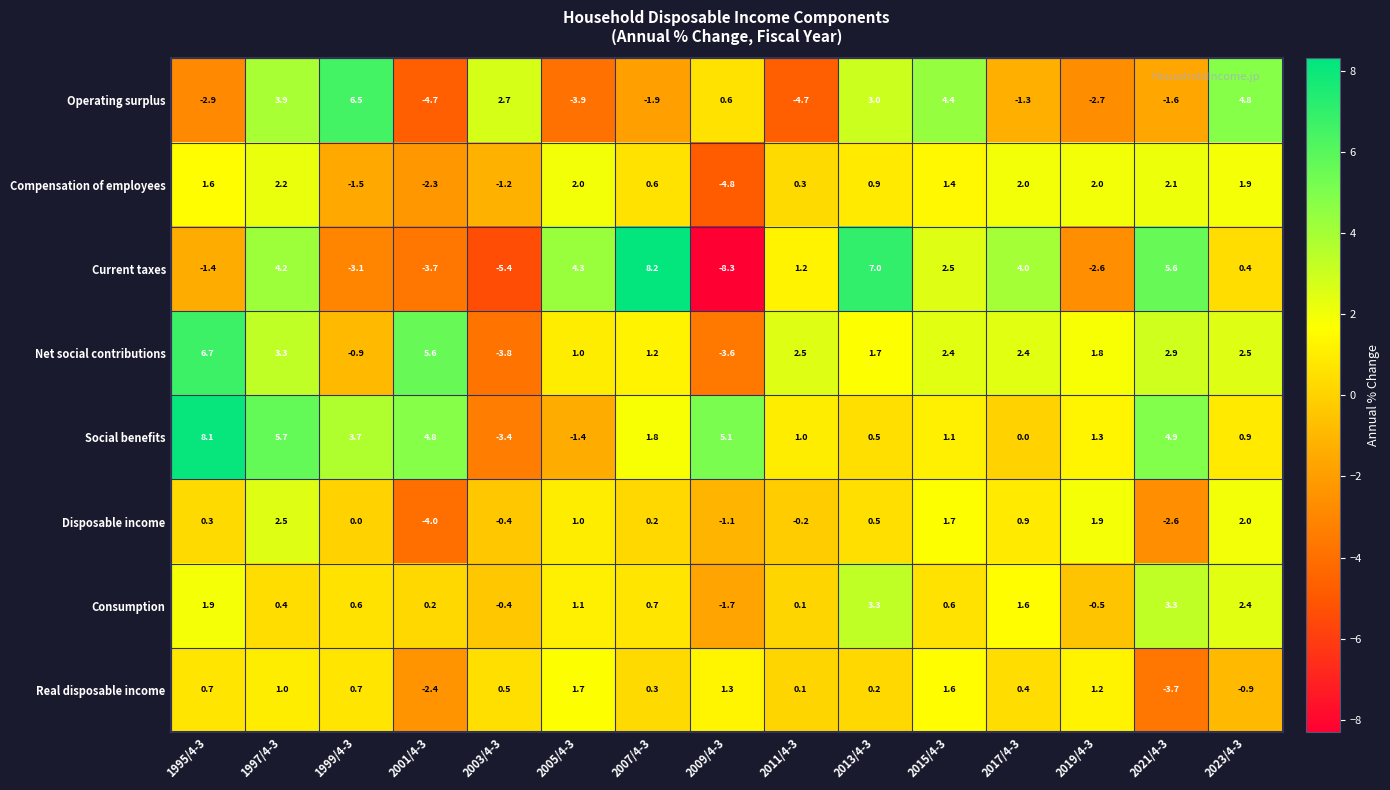

Rank the series by their maximum value, from highest to lowest.

Current taxes, Social benefits, Net social contributions, Operating surplus, Consumption, Disposable income, Compensation of employees, Real disposable income